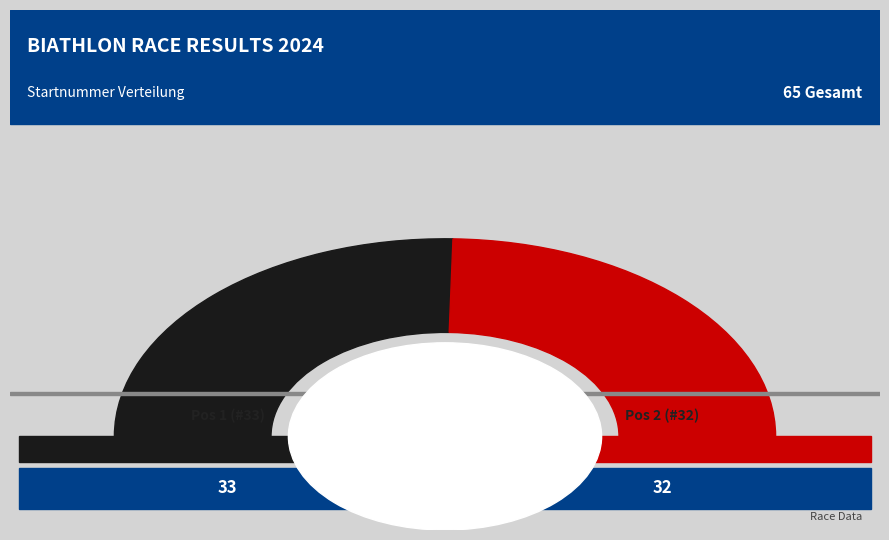

Which has a higher value, 2 or 1?

1